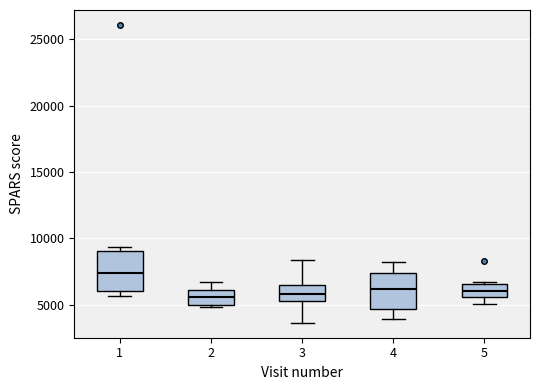

Where does the median line of the box at x = 3 sit on the y-axis? The values are not printed on the chart, so give them approximately, as read against the axis.

6000